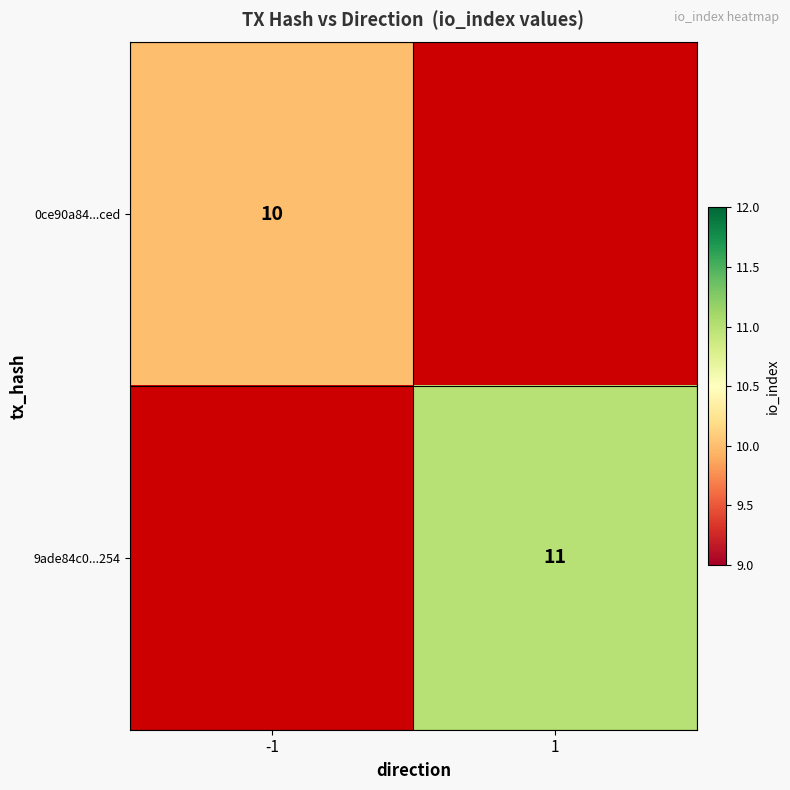

Is the value of 9ade84c0...254 at 1 greater than the value of 0ce90a84...ced at -1?

Yes